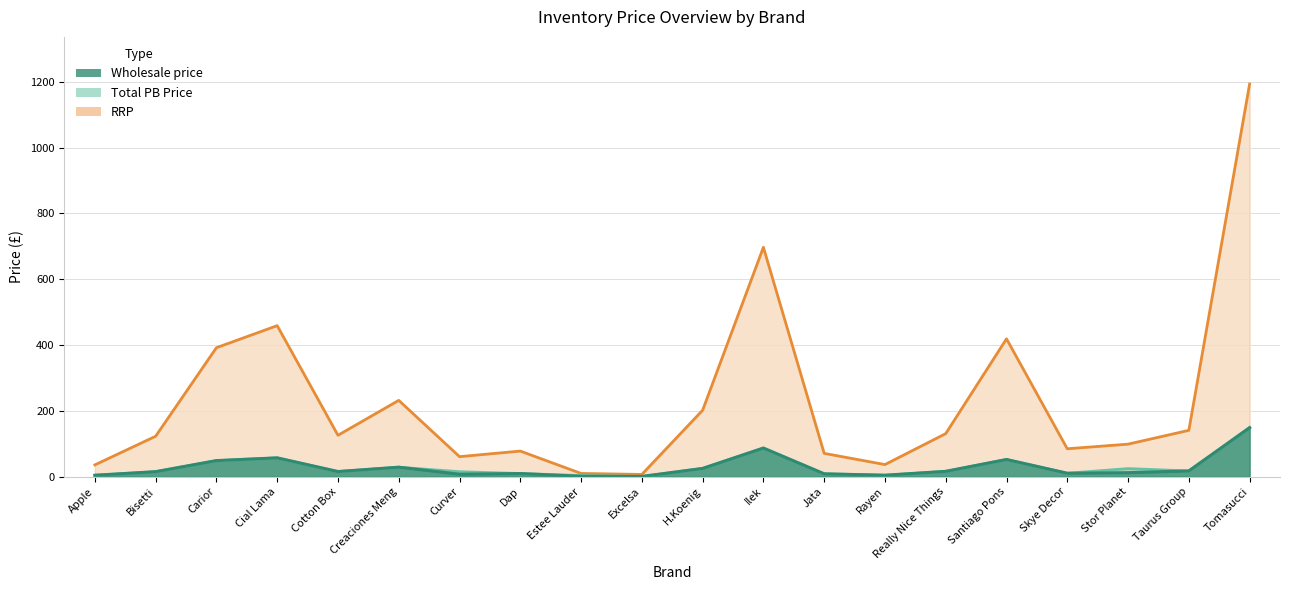

What is the smallest value displayed?

0.9